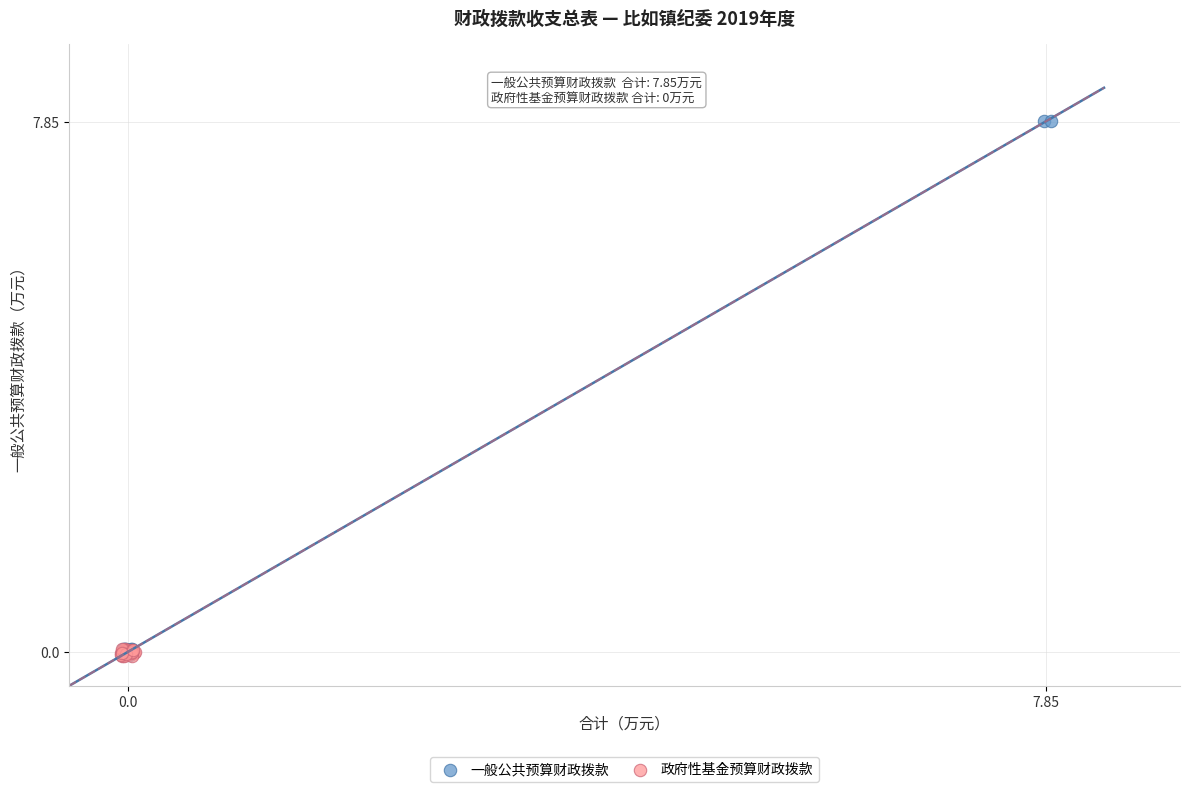

Which series has the largest Y range (max minus min)?

一般公共预算财政拨款